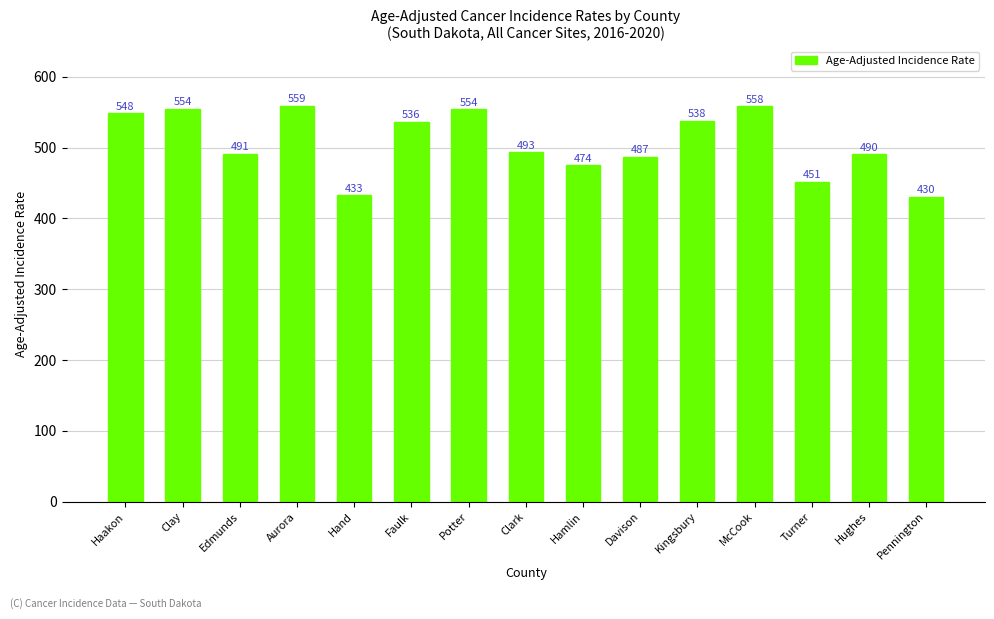

Approximately how many times larger is the value at Pennington compared to Kingsbury?

0.8